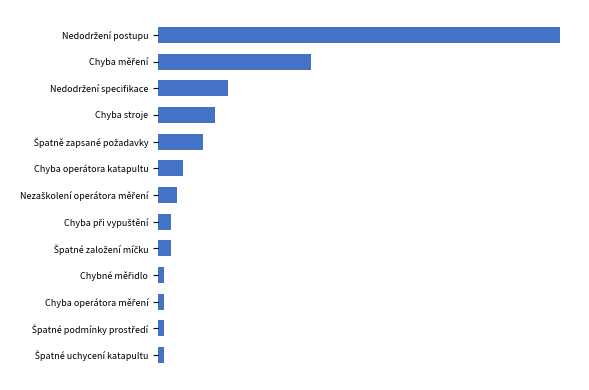

Where is the data nearest to the value 32?

Chyba měření